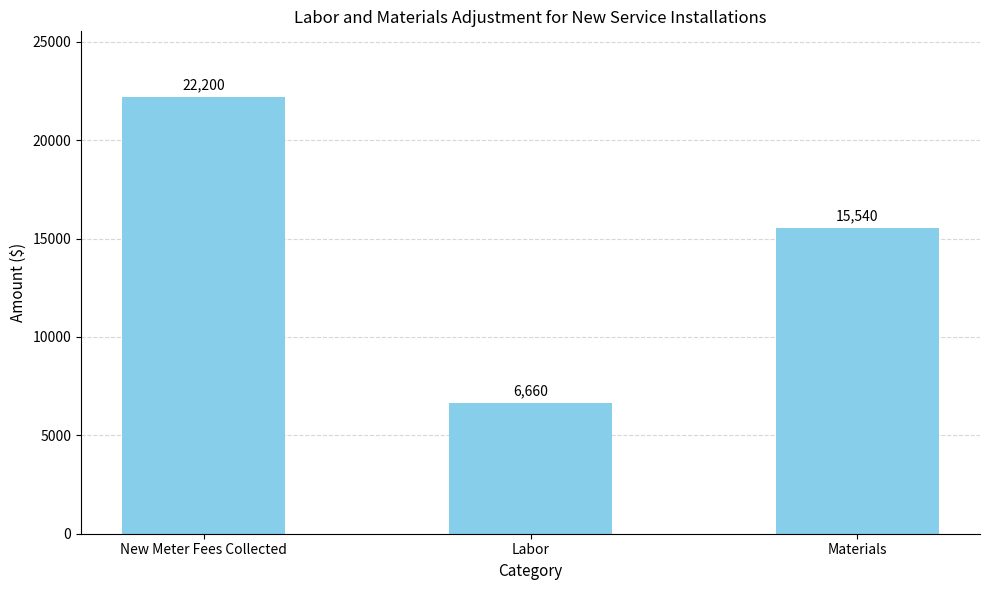

At which category does the chart reach its minimum across all series?

Labor